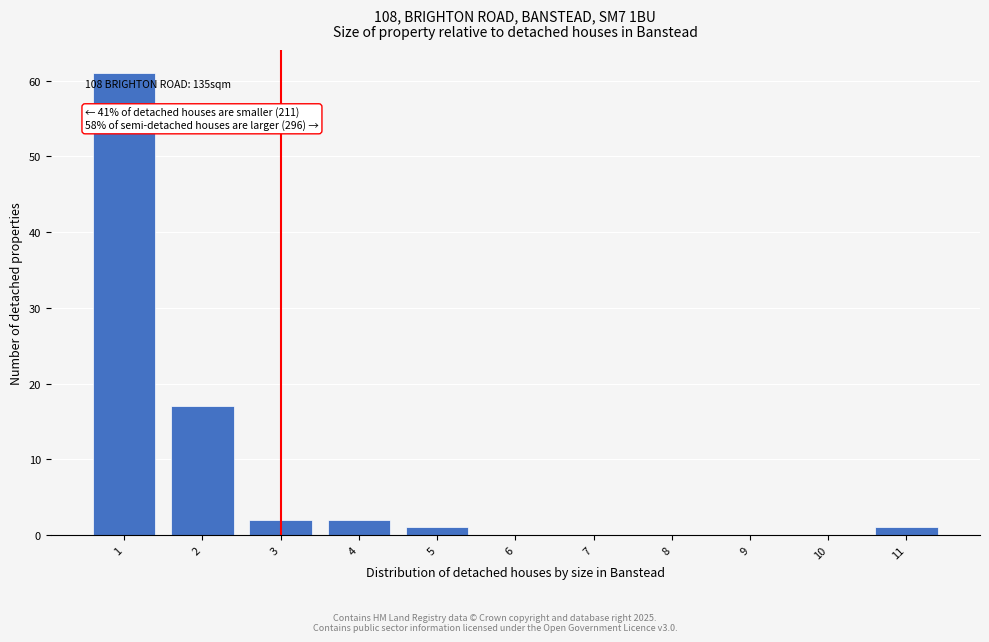

Over which range of the x-axis is the bar tallest?

0.5 to 1.5